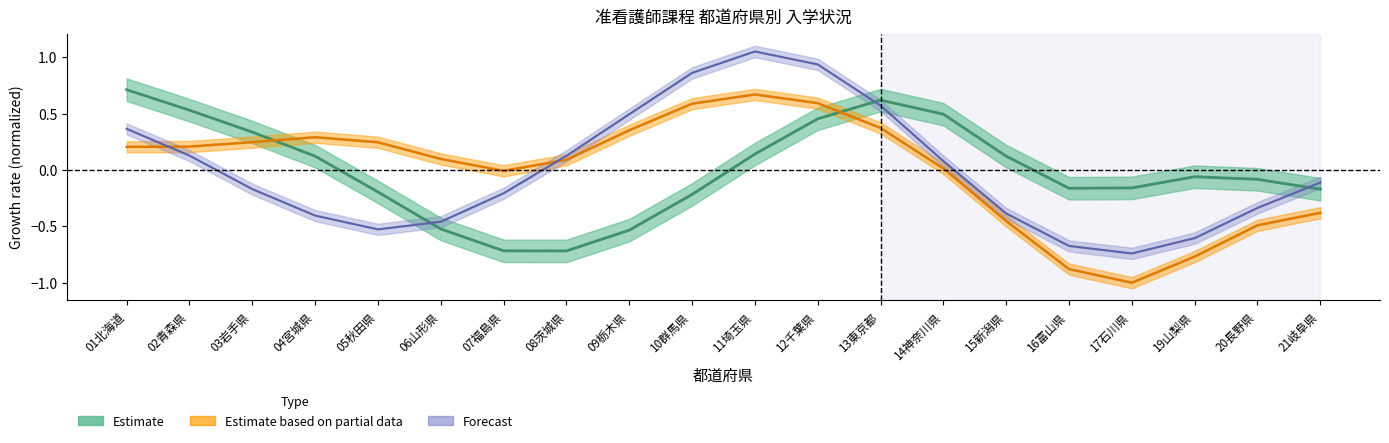

At which category is the sum across all series the highest?

12千葉県